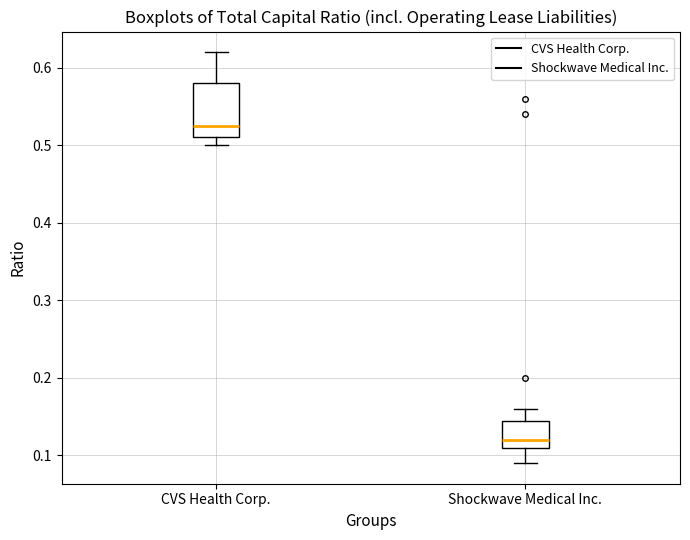

Where is the lower edge of the box for Shockwave Medical Inc. on the y-axis? The values are not printed on the chart, so give them approximately, as read against the axis.

0.11